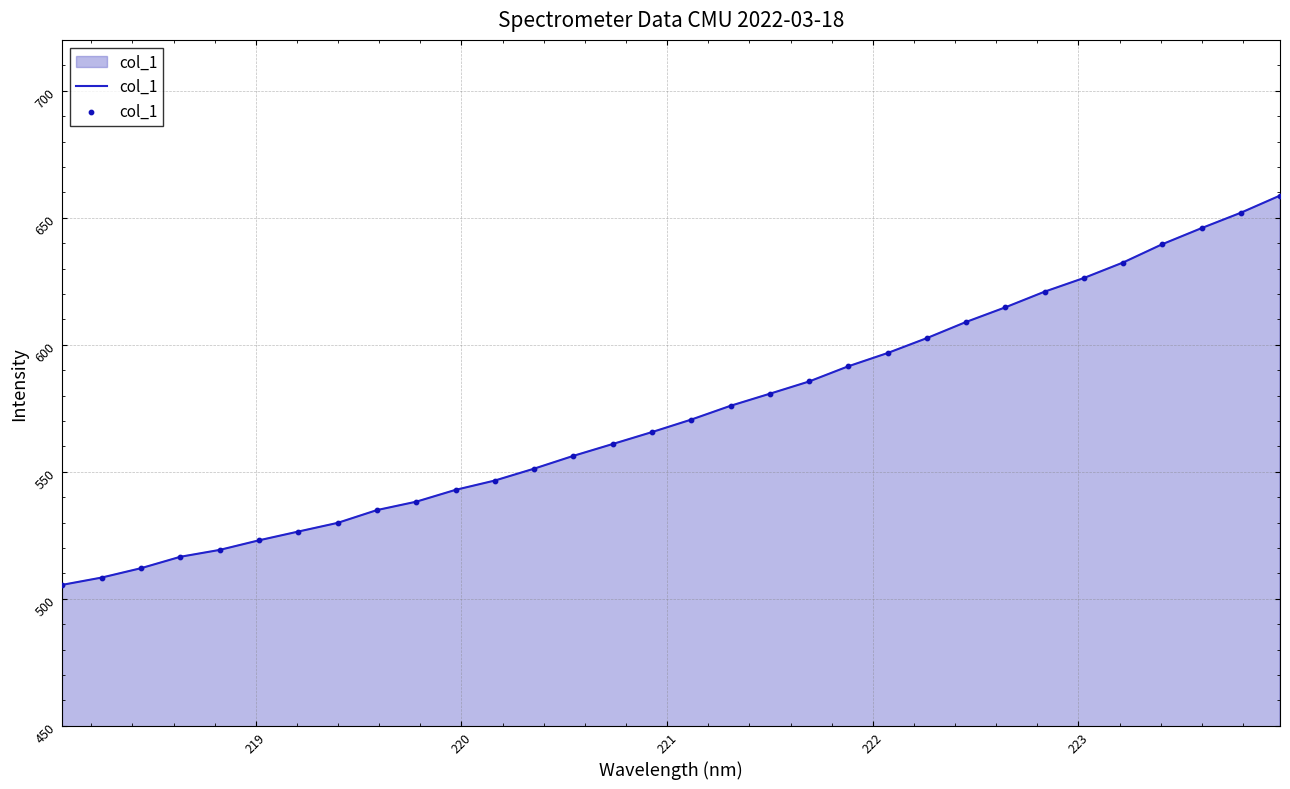

What is the difference between the maximum and minimum values?

153.2